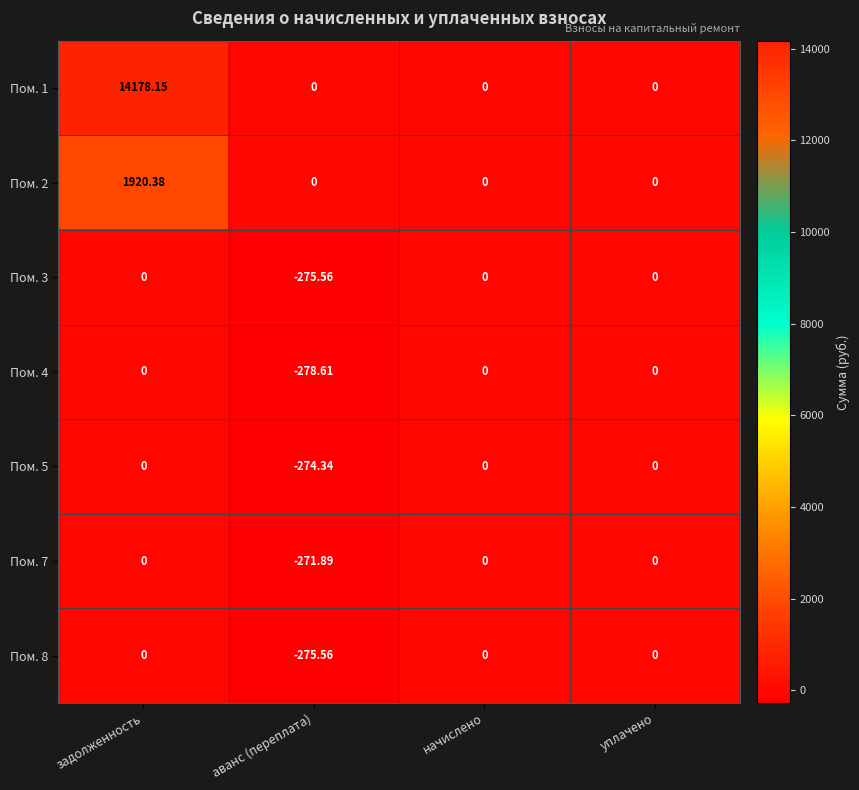

Which label corresponds to the smallest value in the chart?

аванс (переплата)